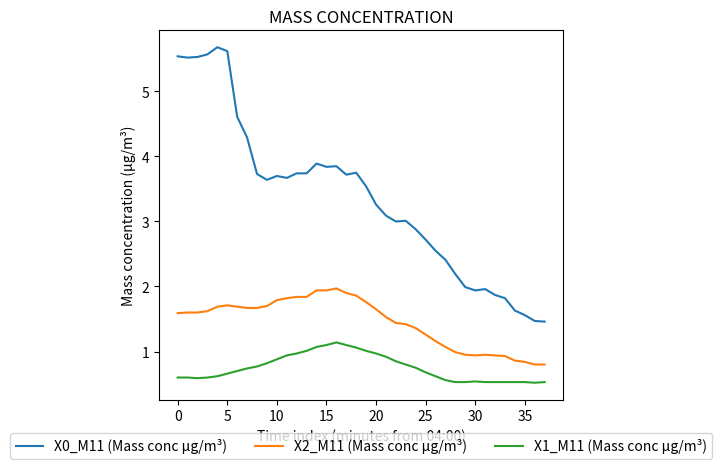

Count the number of categories in the chart.

38